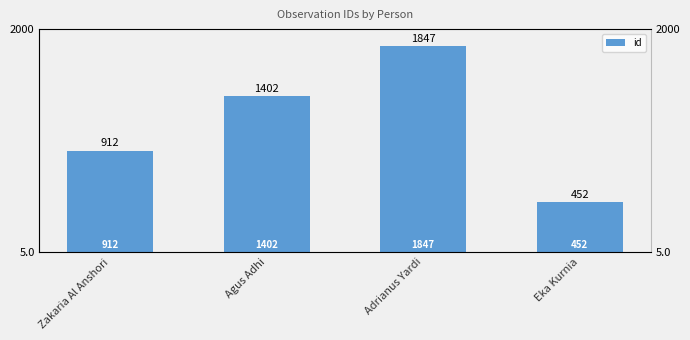

What is the label of the 3rd bar from the left?

Adrianus Yardi